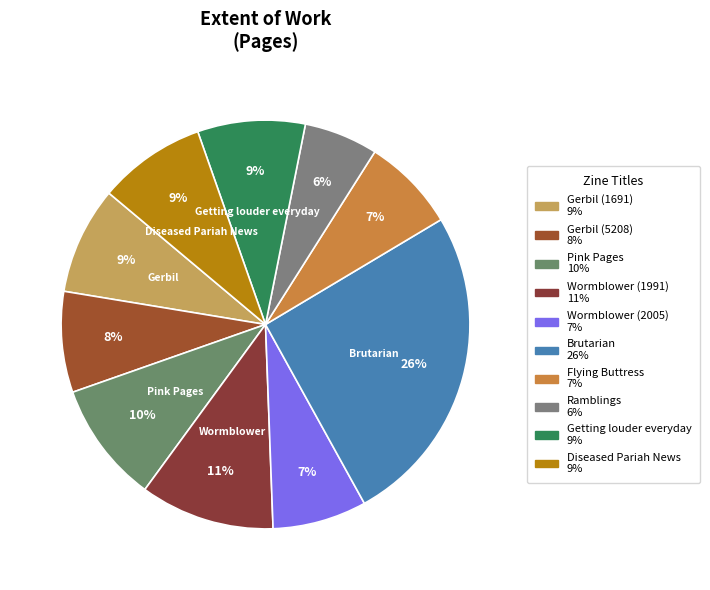

Between Ramblings and Getting louder everyday, which is larger?

Getting louder everyday